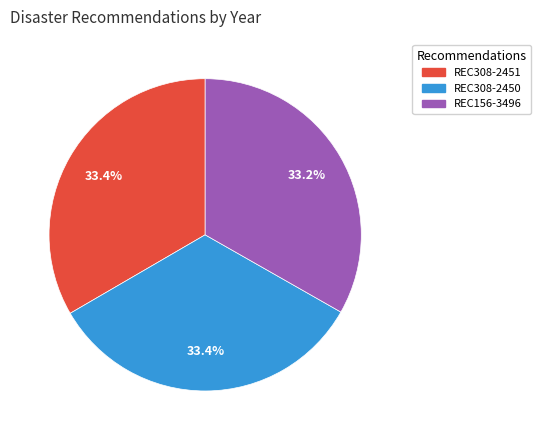

Is there any slice that represents more than half of the pie?

No